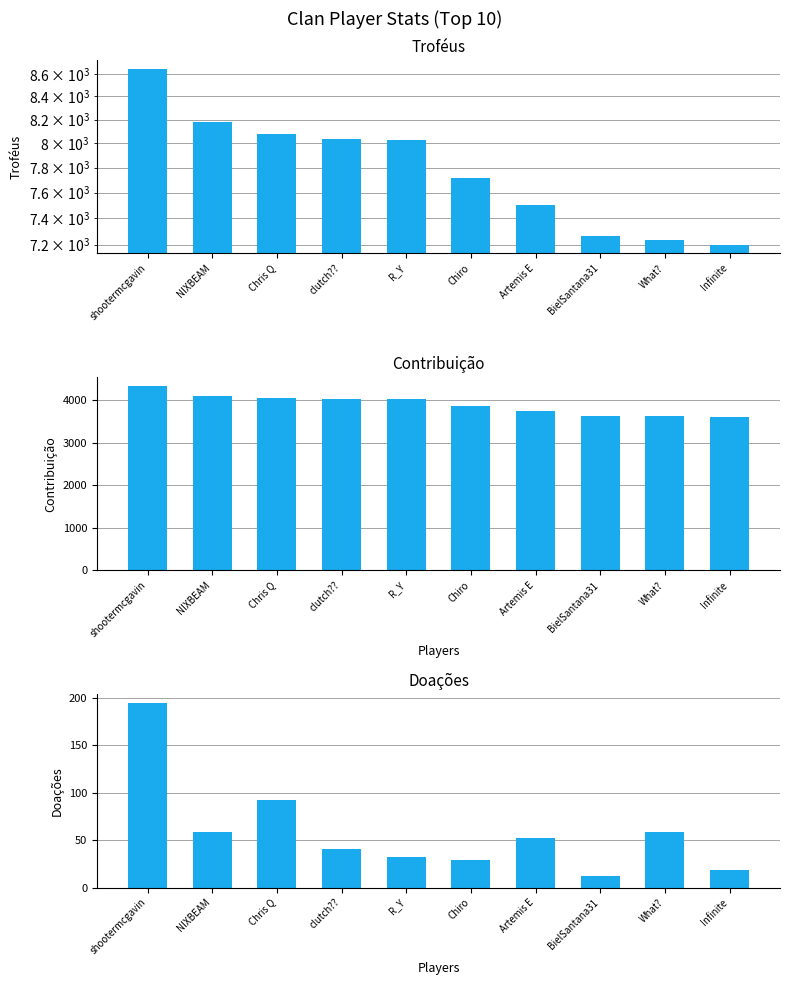

What position from the right is Chris Q?

8